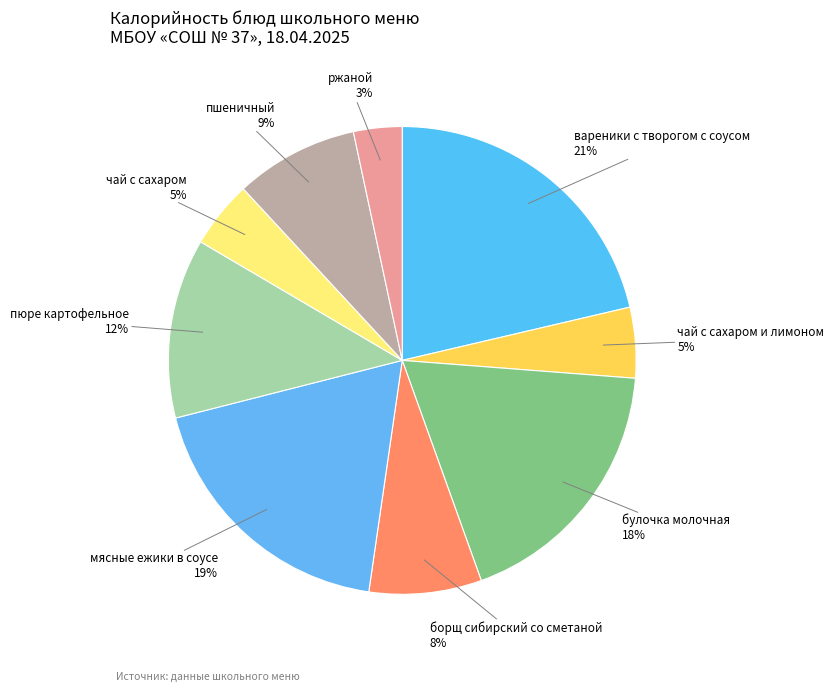

Which category has the smallest portion of the pie?

ржаной